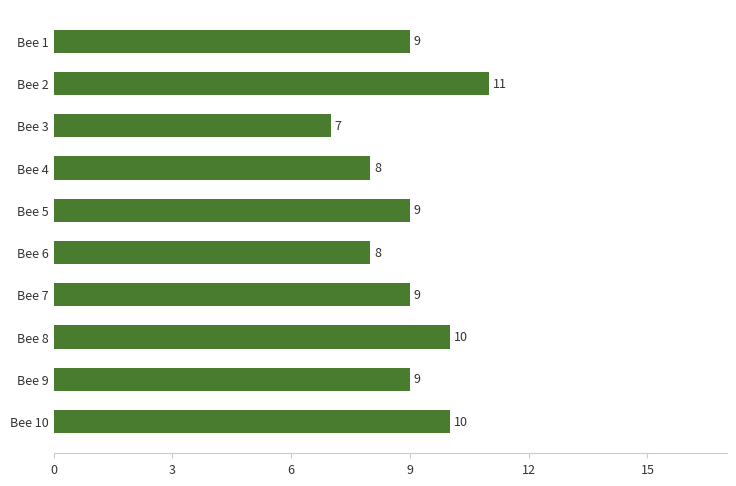

Reading bottom to top, extract all data points from this chart.

10	9	10	9	8	9	8	7	11	9